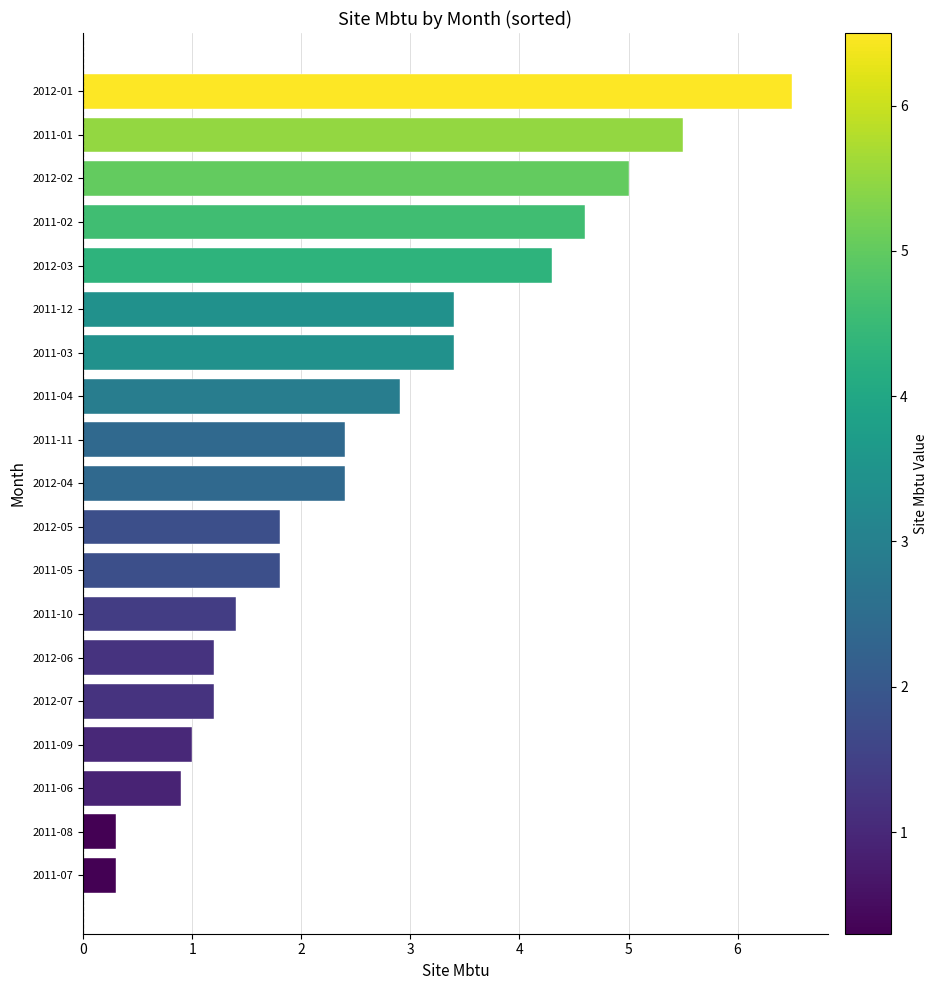

The value at 2011-09 is 1.0. True or false?

True